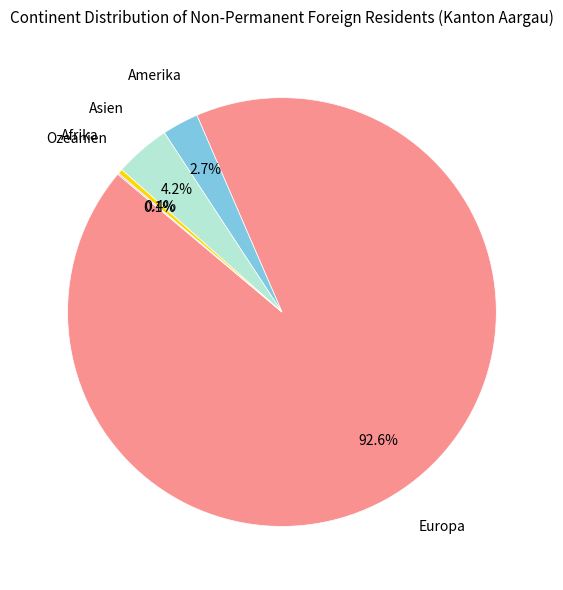

Does any single category account for the majority?

Yes